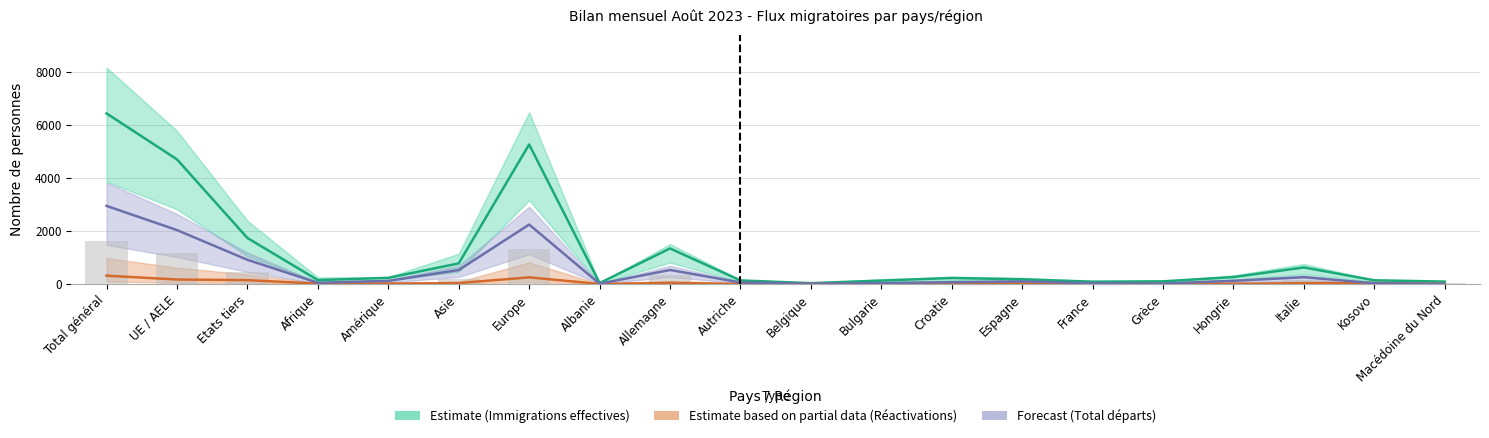

True or false: Immigrations effectives has a value of 175 at Espagne.

True